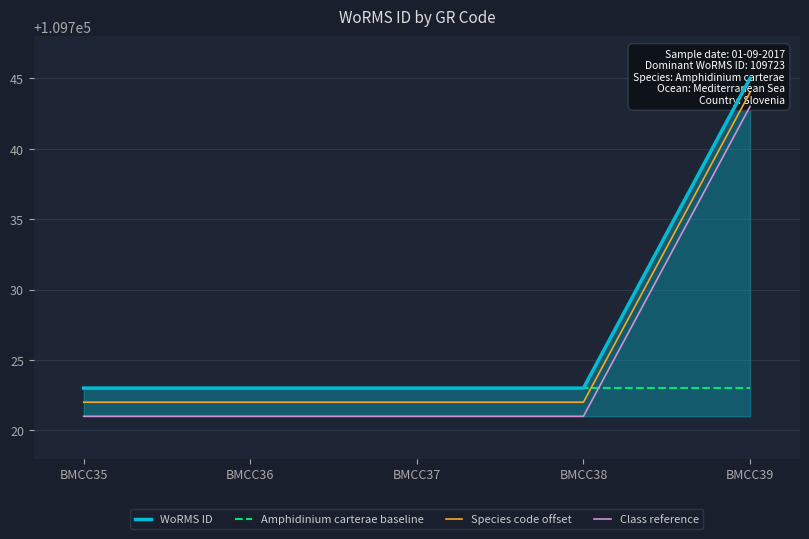

Is it true that Class reference equals 28614 at BMCC35?

False